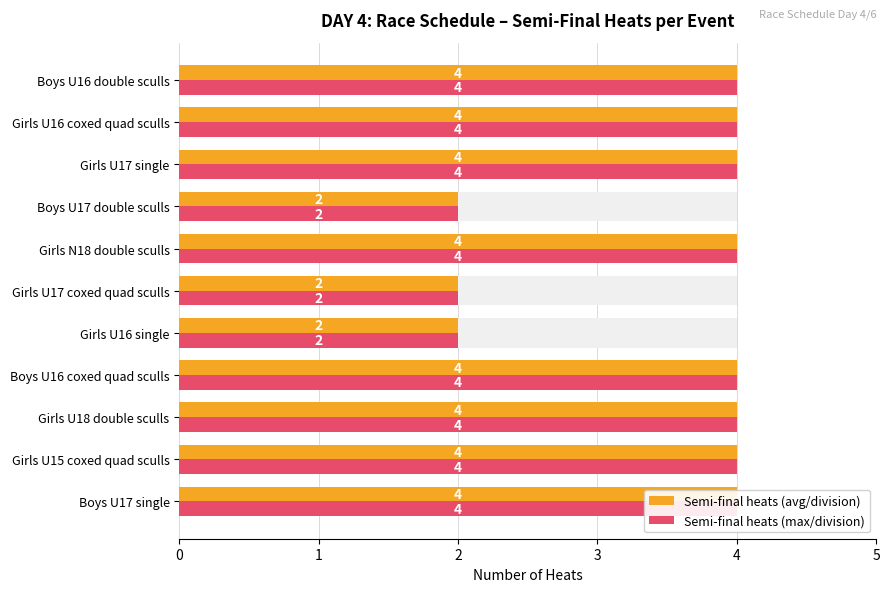

What is the lowest value of the Semi-final heats (avg/division) series?

2